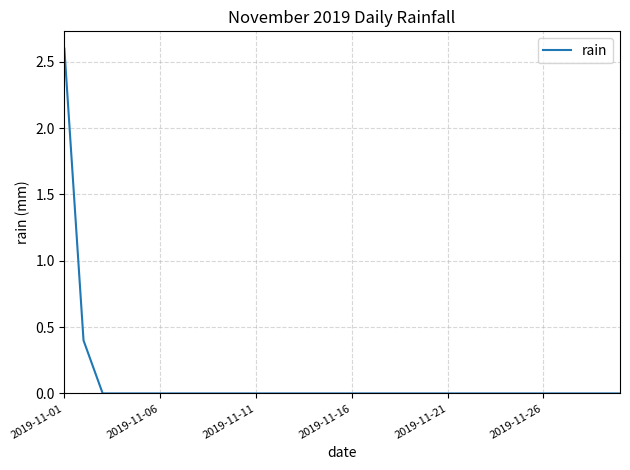

What is the difference between the maximum and minimum values?

2.6